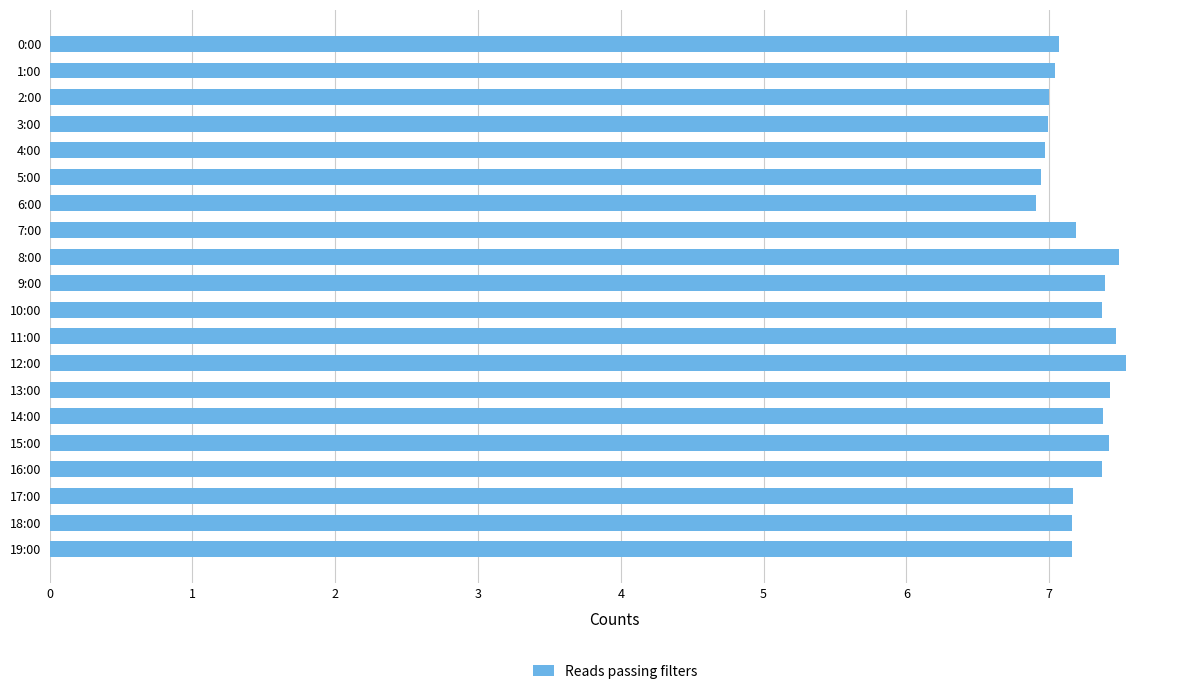

What is the average value?

7.2